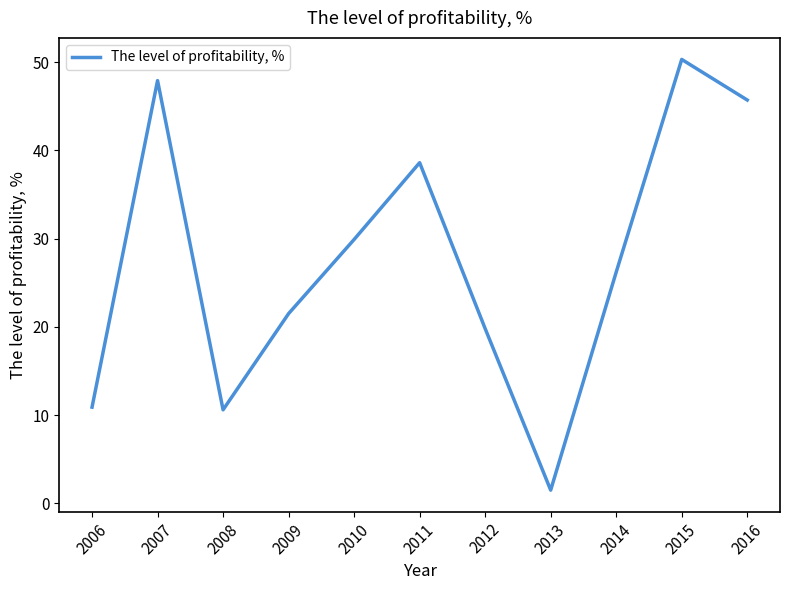

What is the difference between the values at 2011 and 2013?

37.1